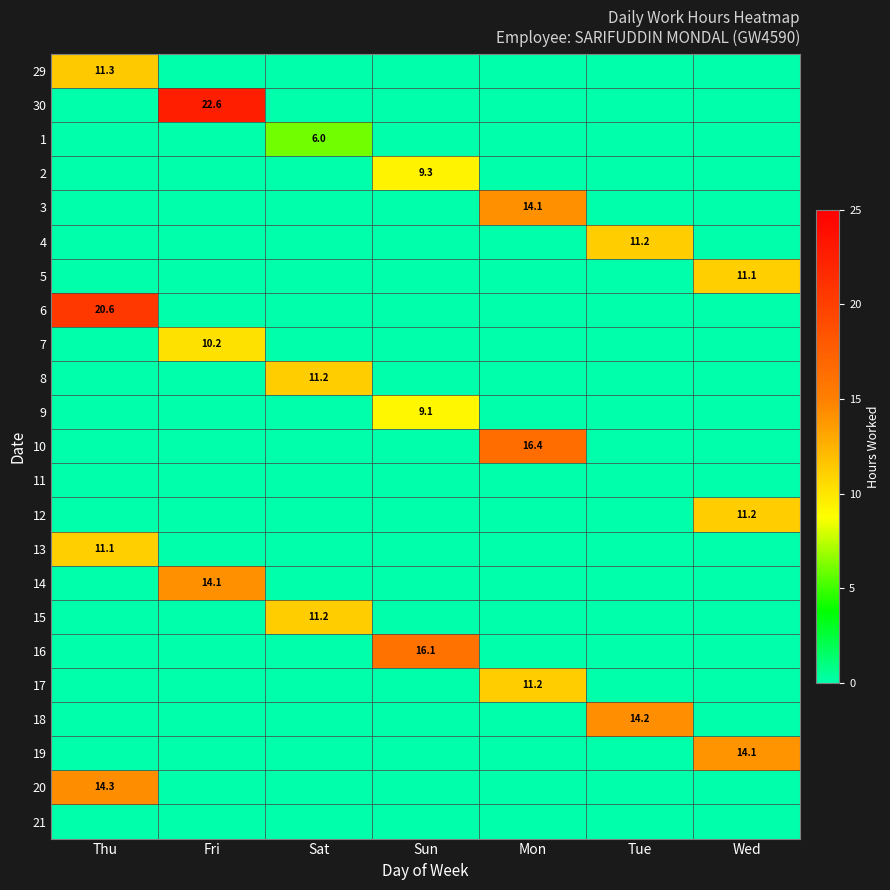

The value of 1 at Sat is 10.2. True or false?

False